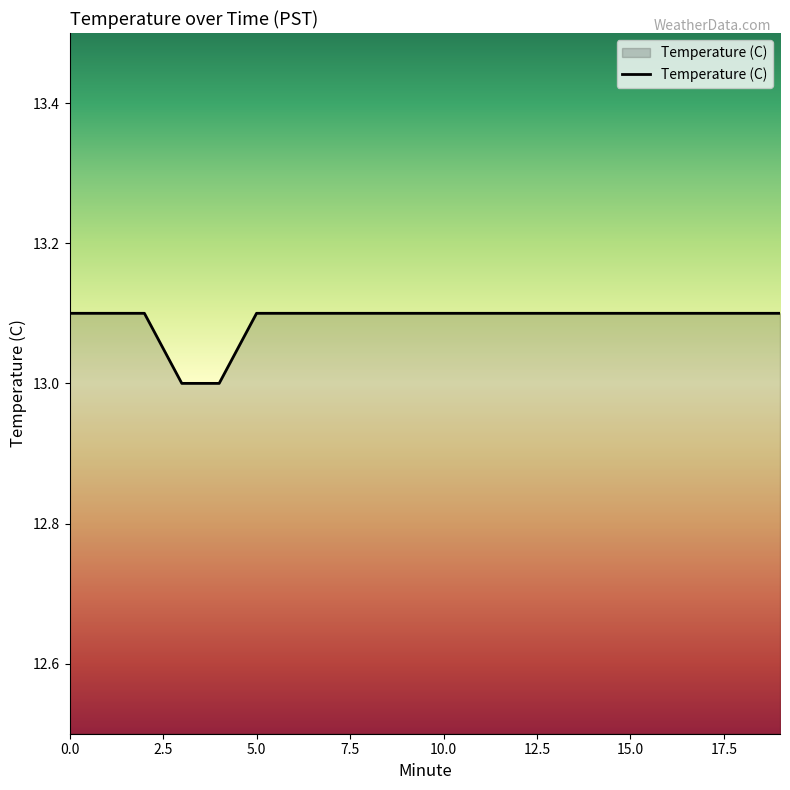

What is the minimum value shown in the chart?

13.0